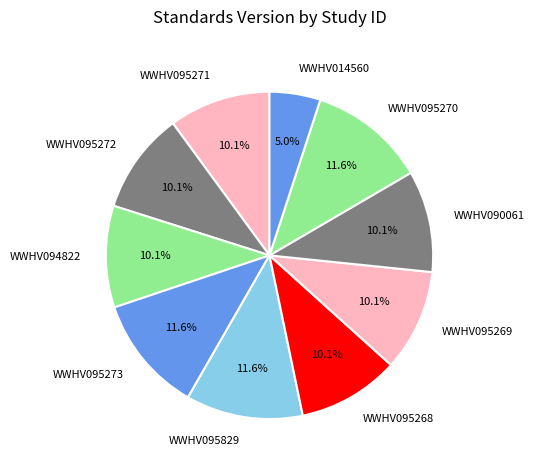

Is it true that WWHV095273 is 12% of the pie?

True